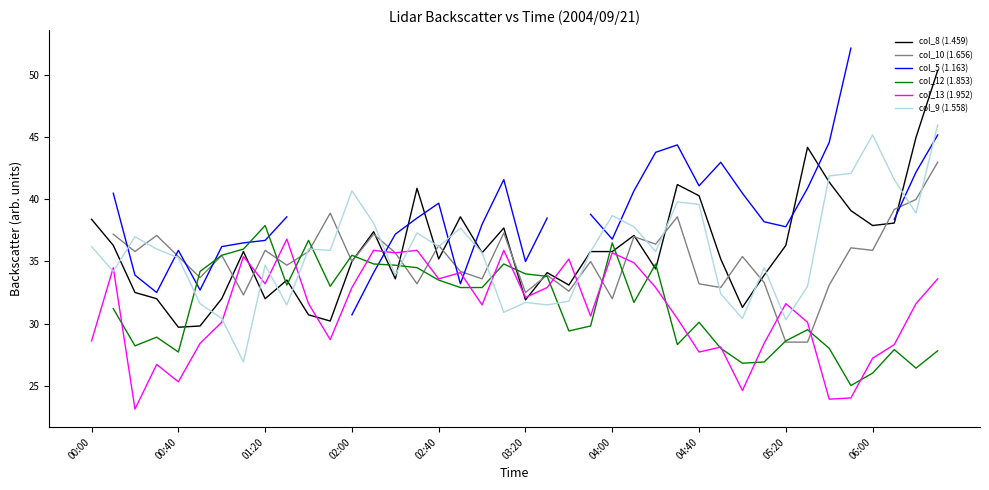

Which series changed the most between 10 and 27?

col_8 (1.459)